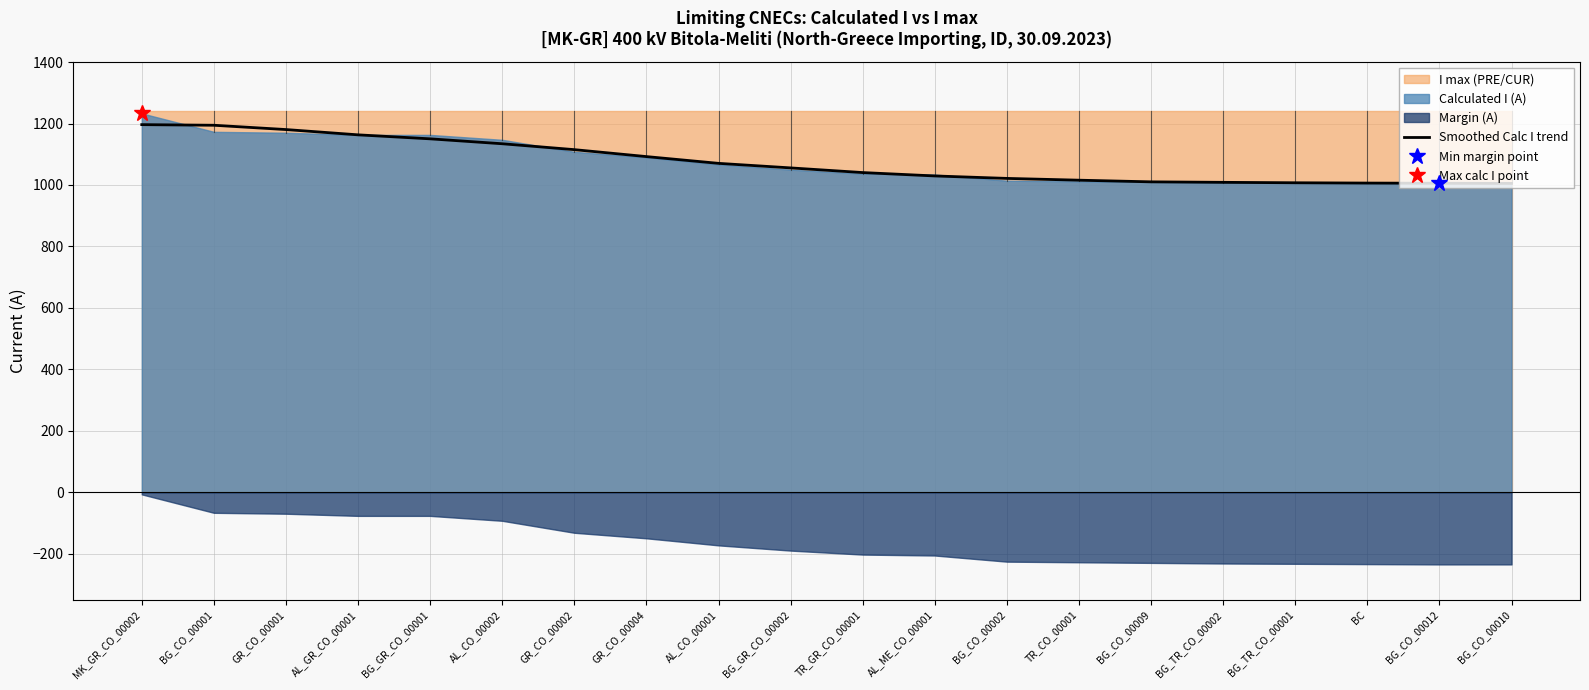

Does the chart display data point markers on the line(s)?

No